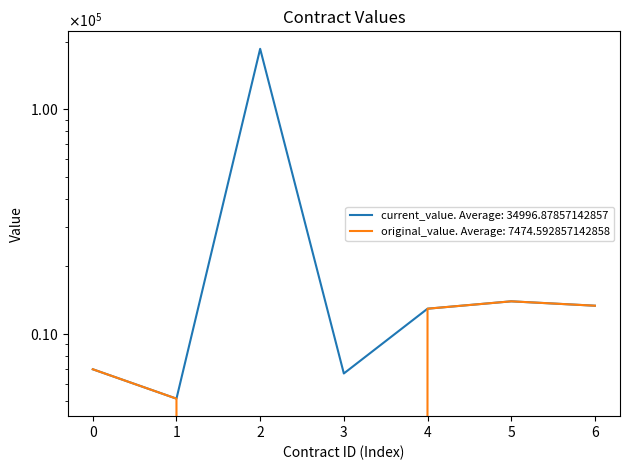

Is the value of original_value at 1 greater than the value of current_value at 1?

No